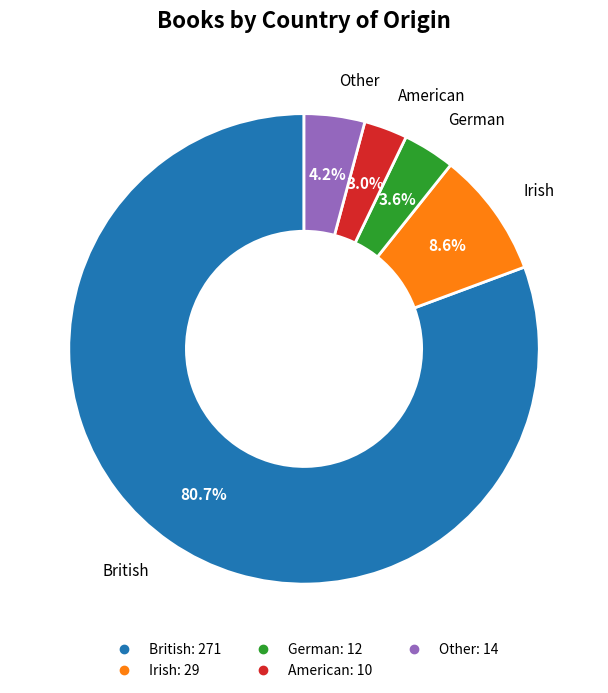

The British slice represents 81% of the pie. True or false?

True